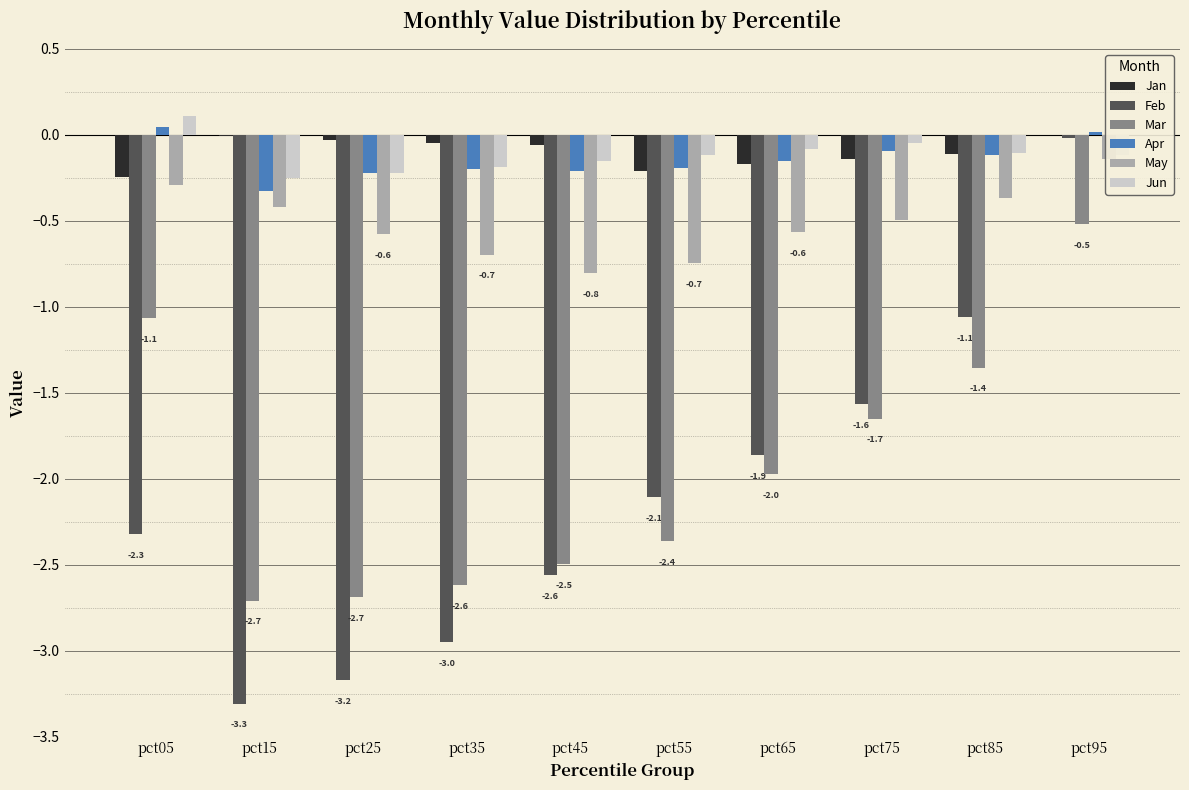

Which has a higher value, pct35 or pct15?

pct15